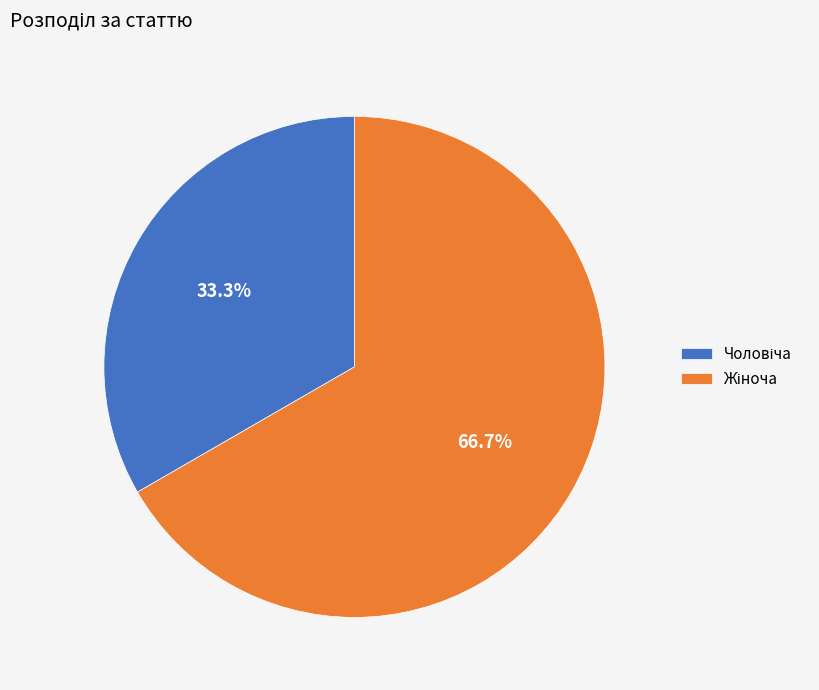

Is there any slice that represents more than half of the pie?

Yes